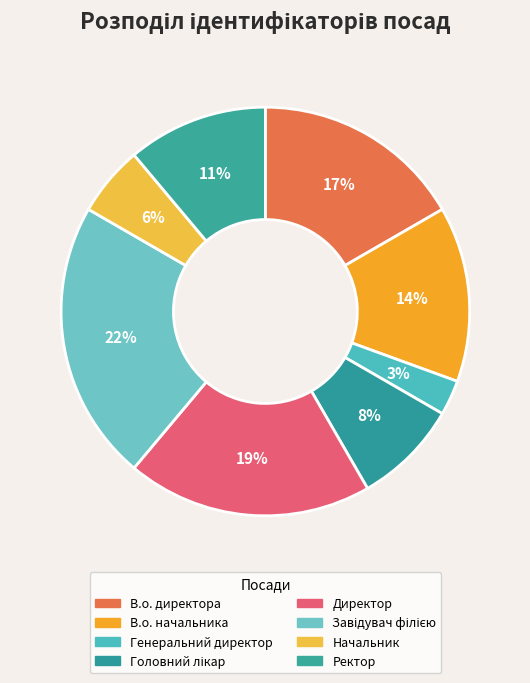

What percentage do Директор and В.о. начальника together represent?

33.3%